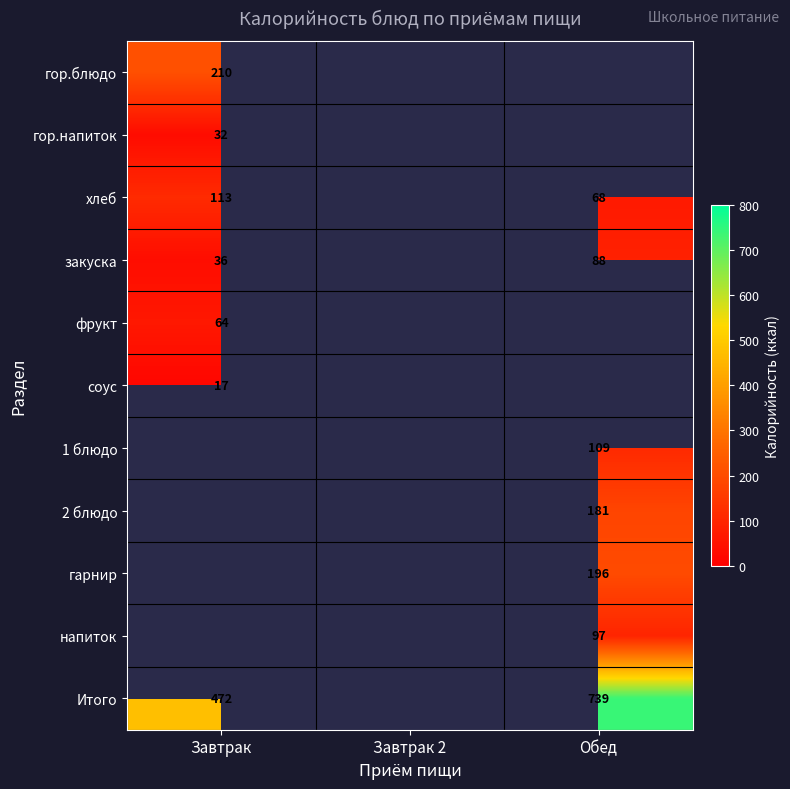

True or false: Итого has a value of 472 at Завтрак.

True